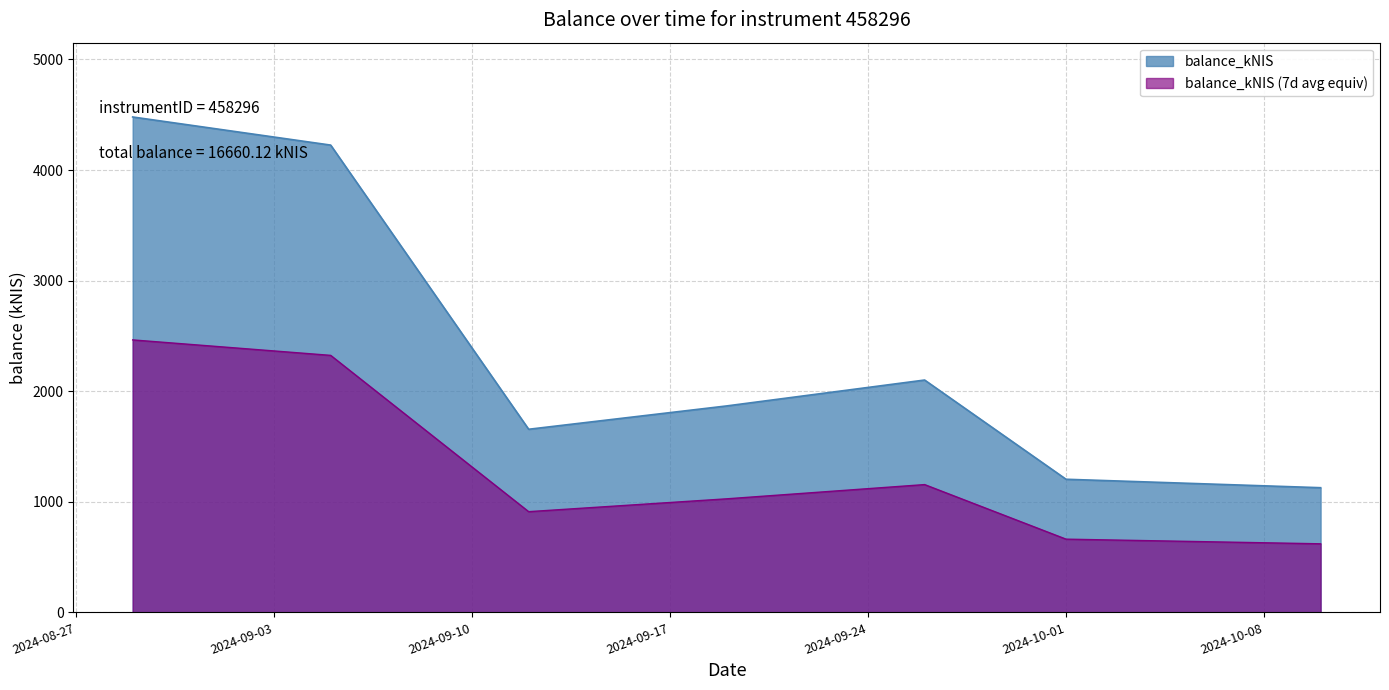

True or false: there are more than 0 points higher than both neighbors.

True